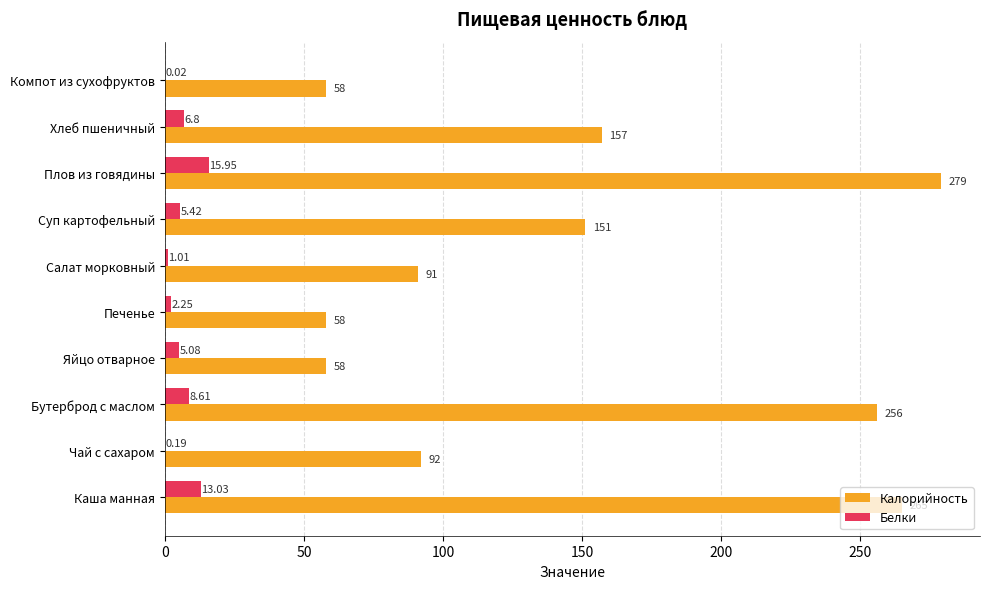

What is the sum of the Калорийность values at Хлеб пшеничный and Бутерброд с маслом?

413.0